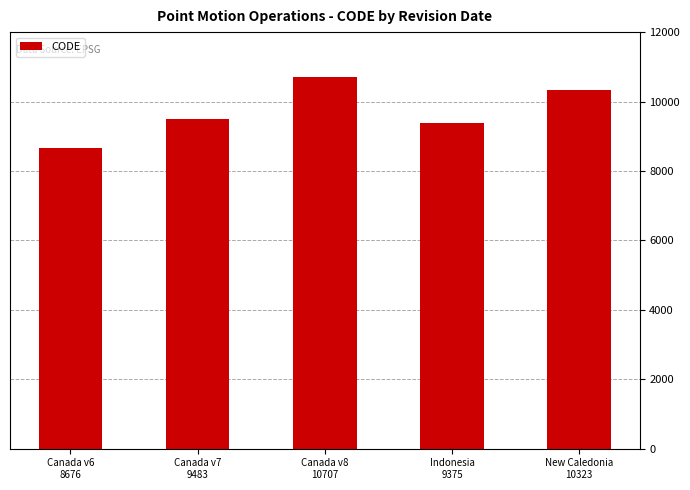

What is the ratio of the value at Canada v6
8676 to the value at Indonesia
9375?

0.9